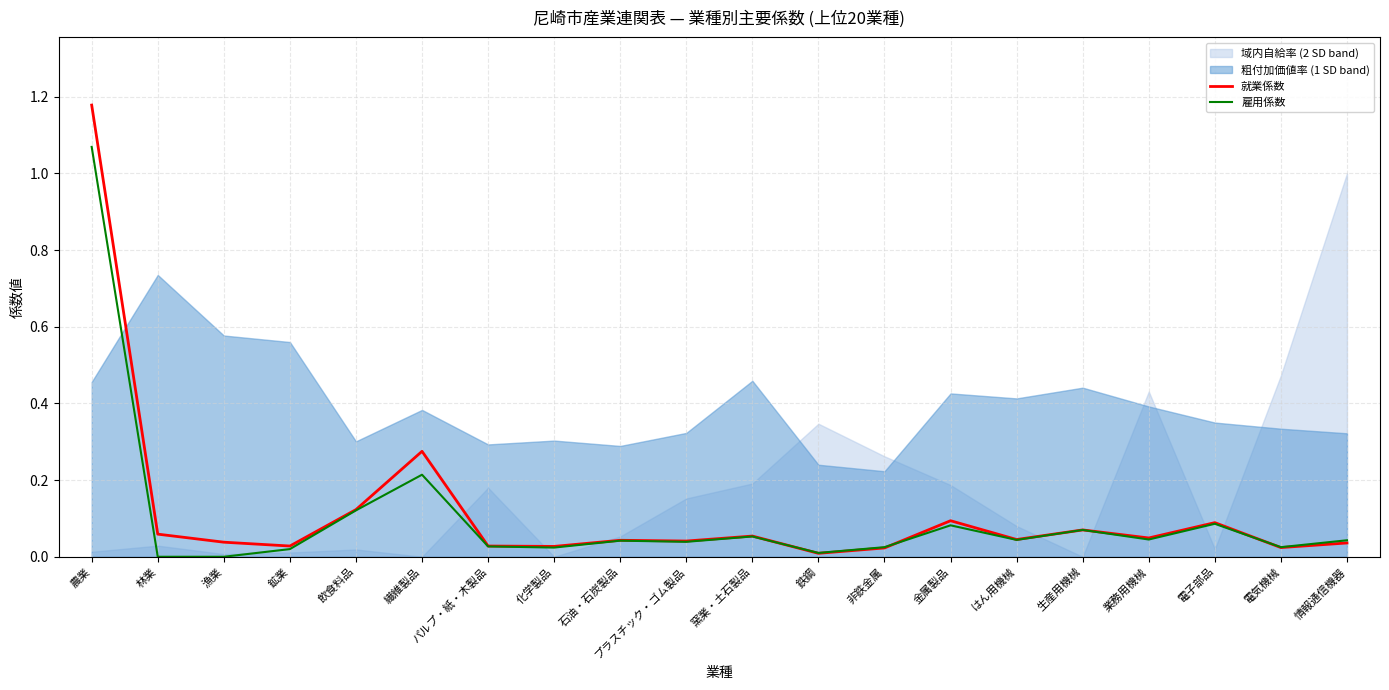

How many lines are shown in the chart?

2